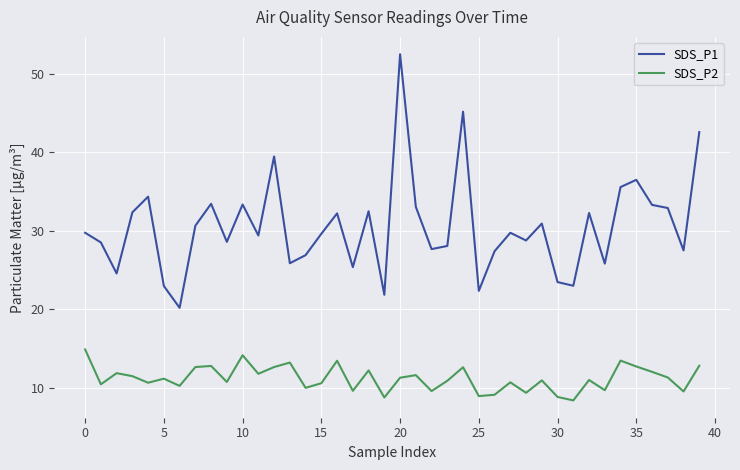

Which series has the largest total across all categories?

SDS_P1